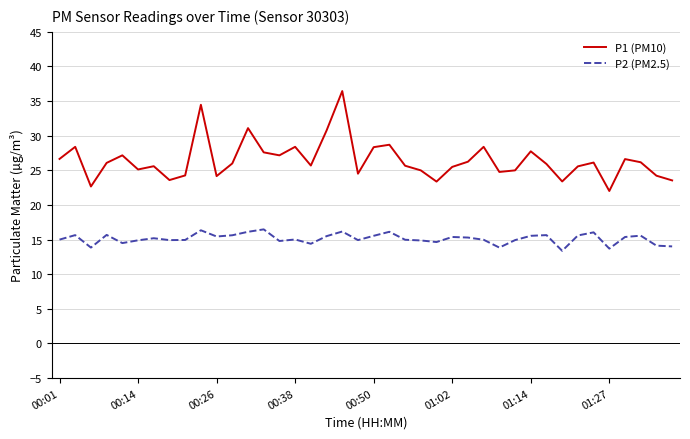

True or false: P2 (PM2.5) and P1 (PM10) cross at least once.

False